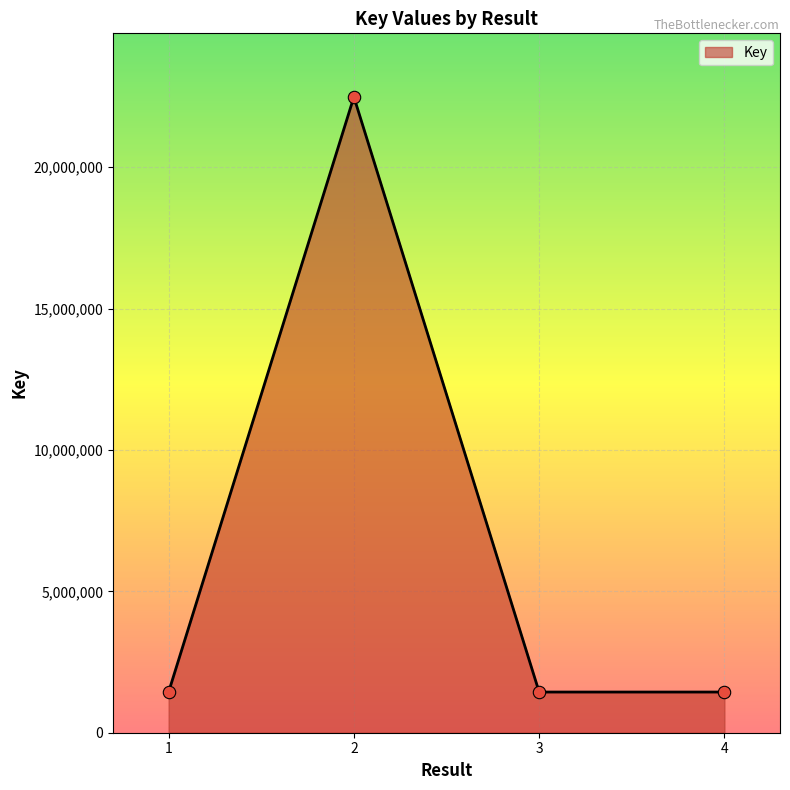

Which has a higher value, 2 or 4?

2